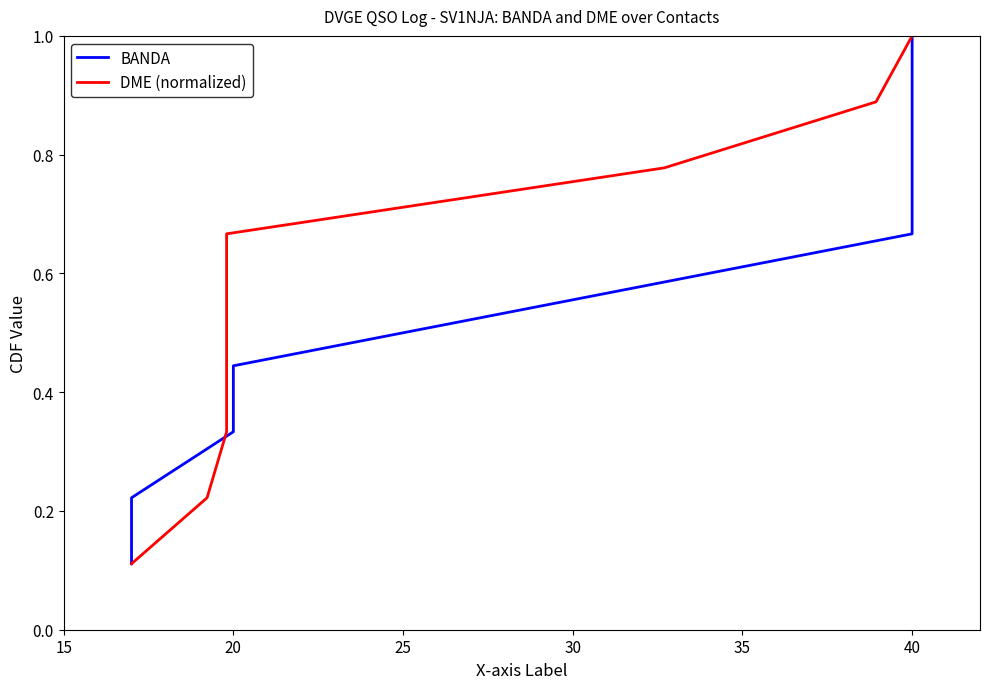

Is the value of BANDA at 25 greater than the value of DME (normalized) at 30?

No